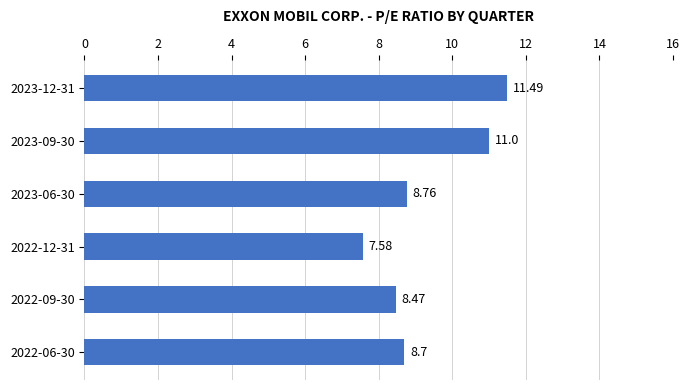

Approximately how many times larger is the value at 2023-06-30 compared to 2023-09-30?

0.8